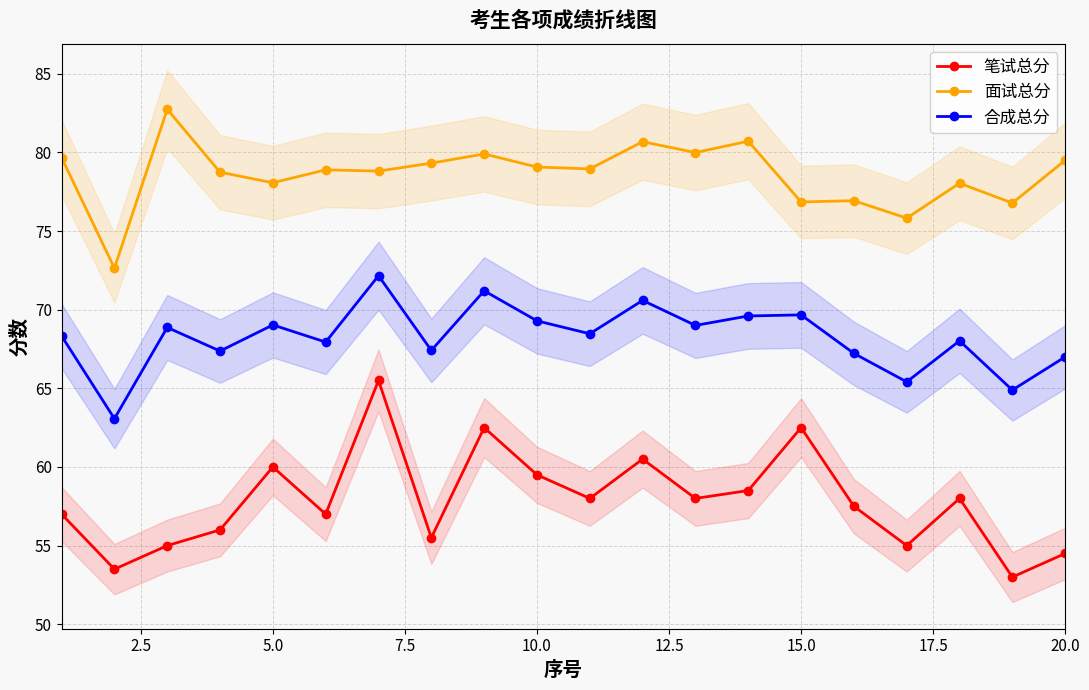

What is the maximum value for 面试总分?

82.7